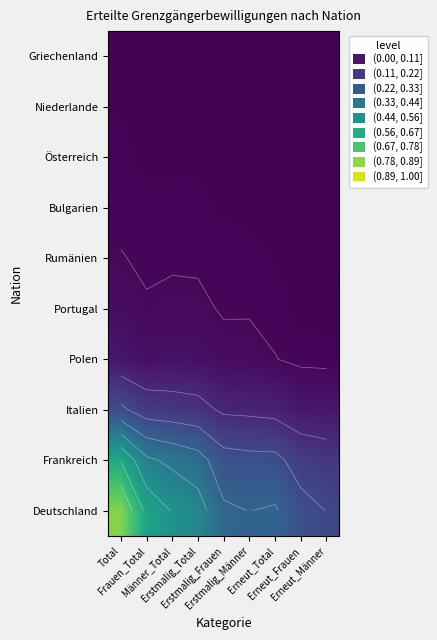

List the series in order of their peak value, highest first.

Deutschland, Frankreich, Italien, Polen, Portugal, Rumänien, Bulgarien, Österreich, Niederlande, Griechenland